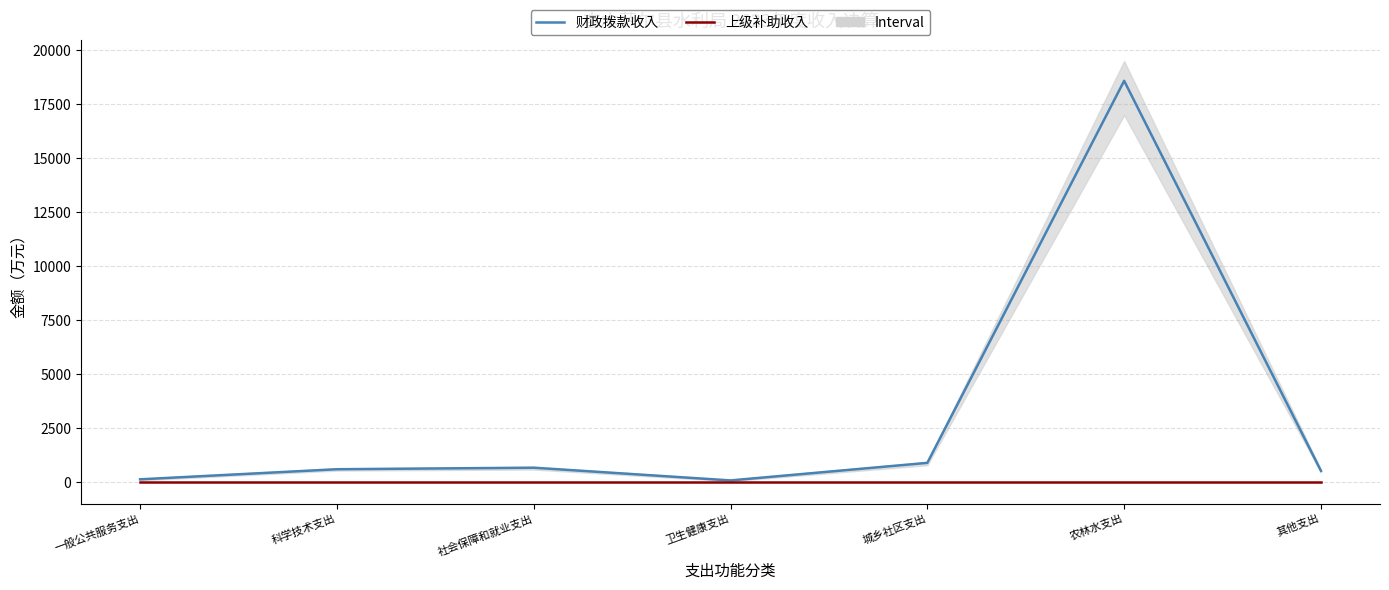

Does the chart display data point markers on the line(s)?

No